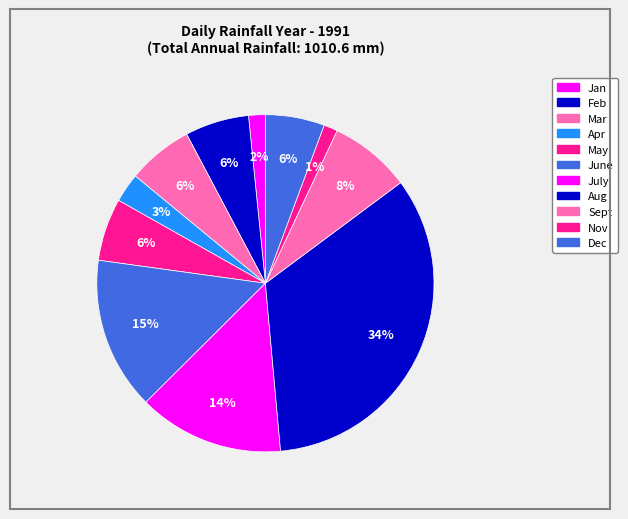

What portion of the pie excludes May?

94.0%